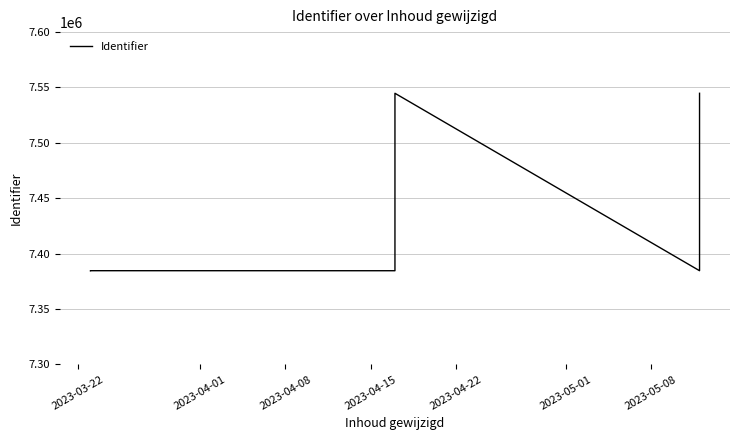

What is the approximate value at 2023-04-15, to the nearest 50?

7384600